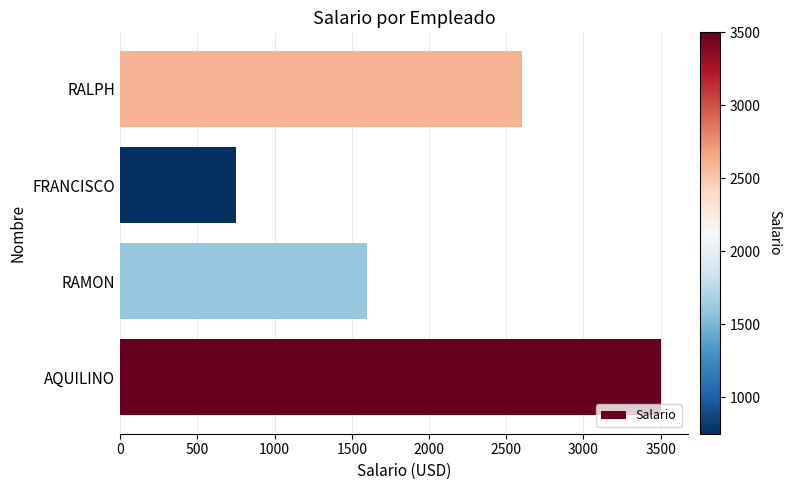

Reading bottom to top, extract all data points from this chart.

AQUILINO=3500	RAMON=1600	FRANCISCO=750	RALPH=2600